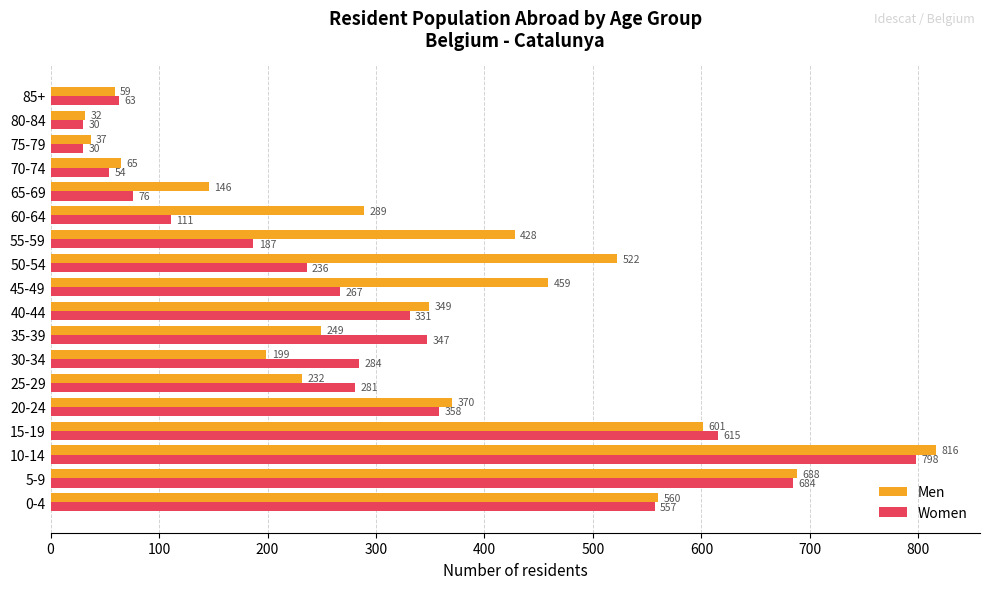

What is the difference between the highest and lowest values at 25-29?

49